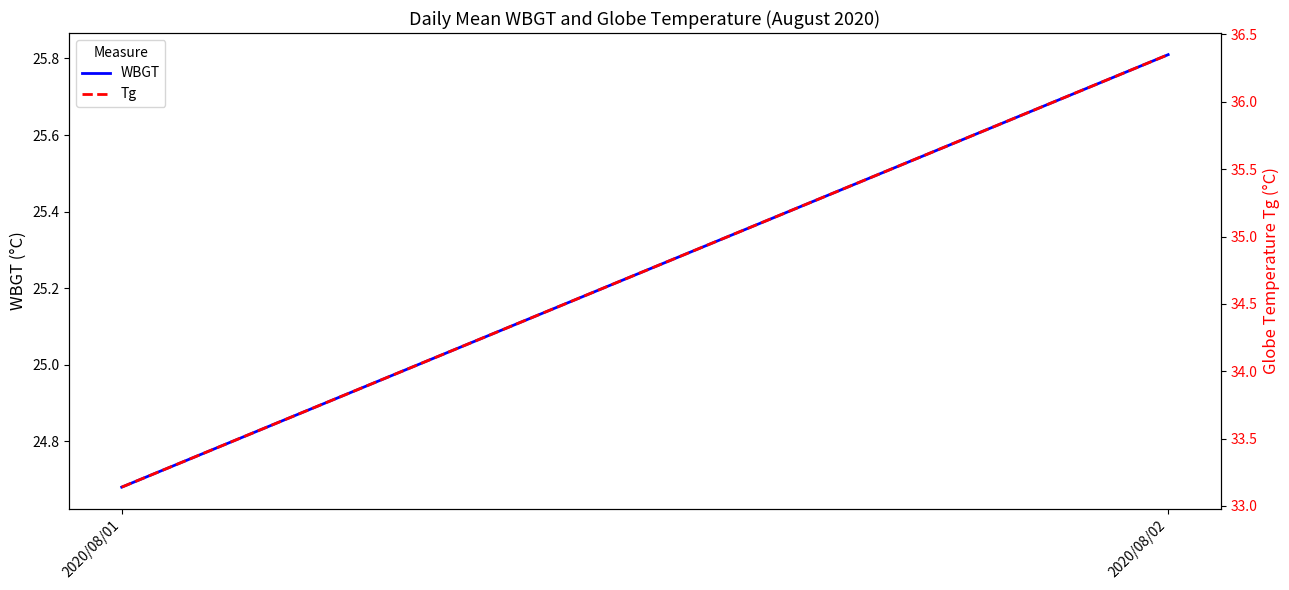

What is the difference between the highest and lowest values at 2020/08/02?

10.5